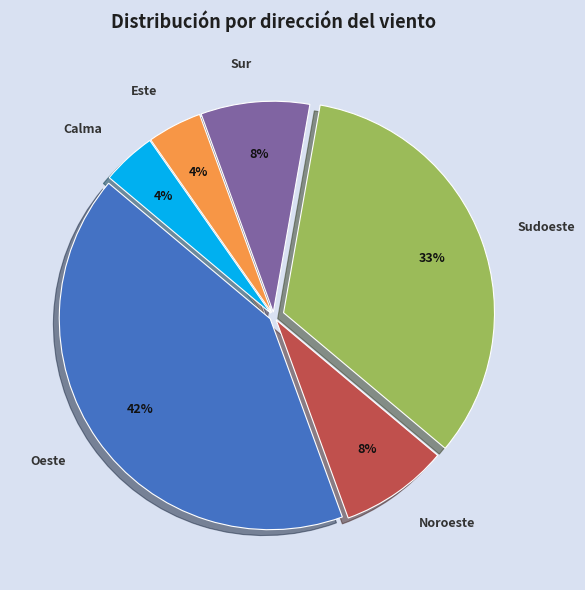

Combined, do Calma and Sur account for over 50%?

No